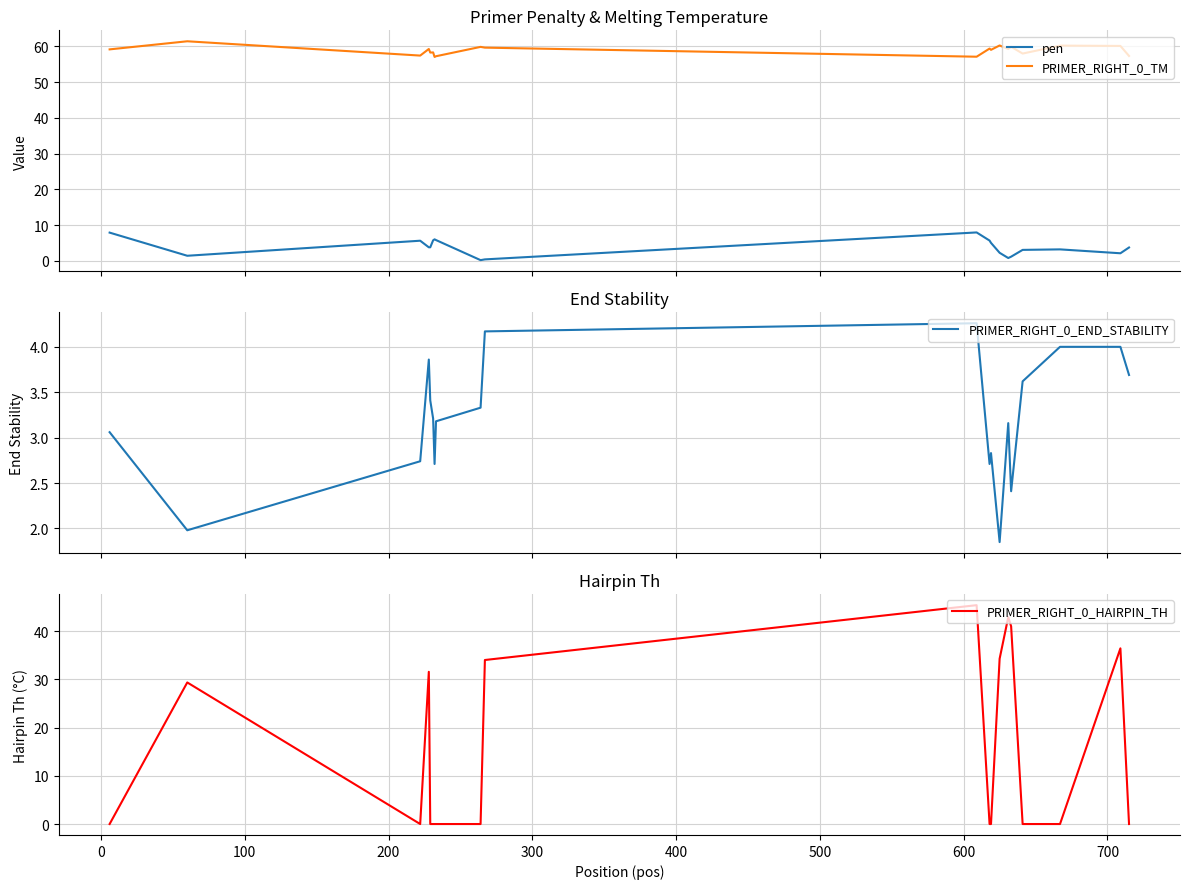

True or false: PRIMER_RIGHT_0_TM and pen intersect in this chart.

False